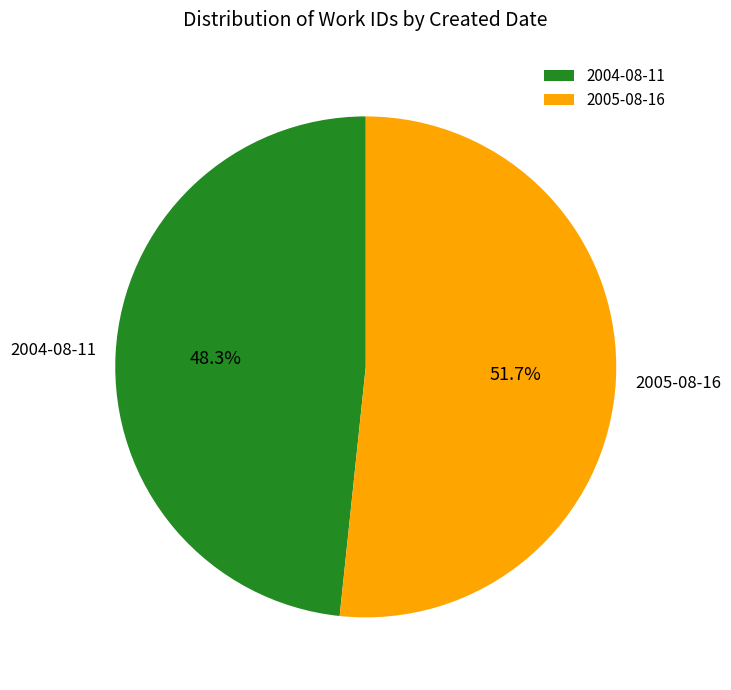

How many segments does this pie chart have?

2